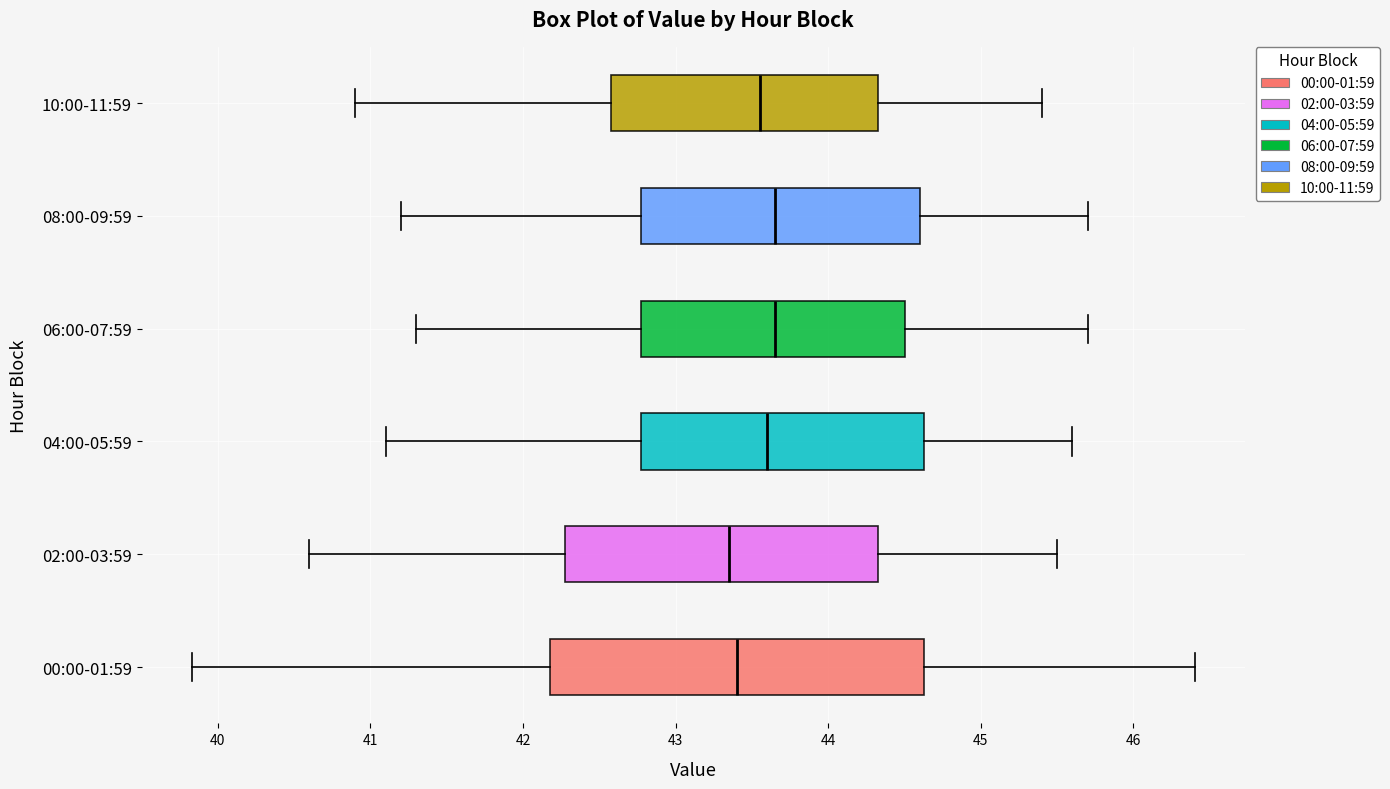

Reading bottom to top, transcribe this box plot: for each box, give where its median line is, the range the box spans, and where its two whiskers end, as read against the x-axis. The values are not printed on the chart, so give them approximately, as read against the axis.

00:00-01:59: median 43.4, box 42.2 to 44.6, whiskers 39.8 to 46.4
02:00-03:59: median 43.4, box 42.3 to 44.3, whiskers 40.6 to 45.5
04:00-05:59: median 43.6, box 42.8 to 44.6, whiskers 41.1 to 45.6
06:00-07:59: median 43.7, box 42.8 to 44.5, whiskers 41.3 to 45.7
08:00-09:59: median 43.7, box 42.8 to 44.6, whiskers 41.2 to 45.7
10:00-11:59: median 43.6, box 42.6 to 44.3, whiskers 40.9 to 45.4